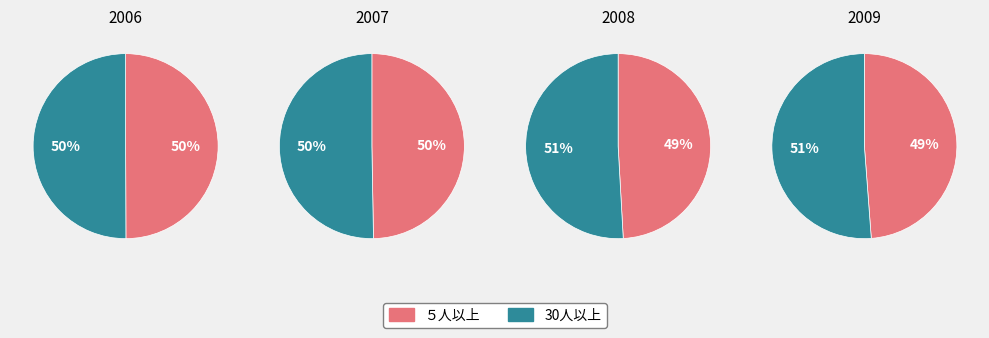

Which has a higher value, 2008 or 2006?

2008